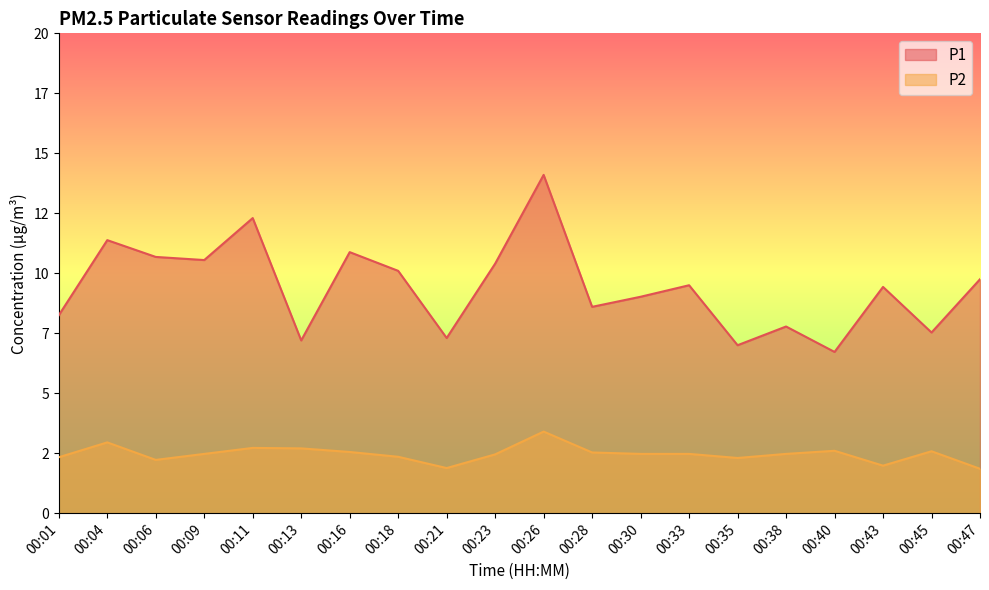

What is the difference between the P2 values at 00:06 and 00:21?

0.3